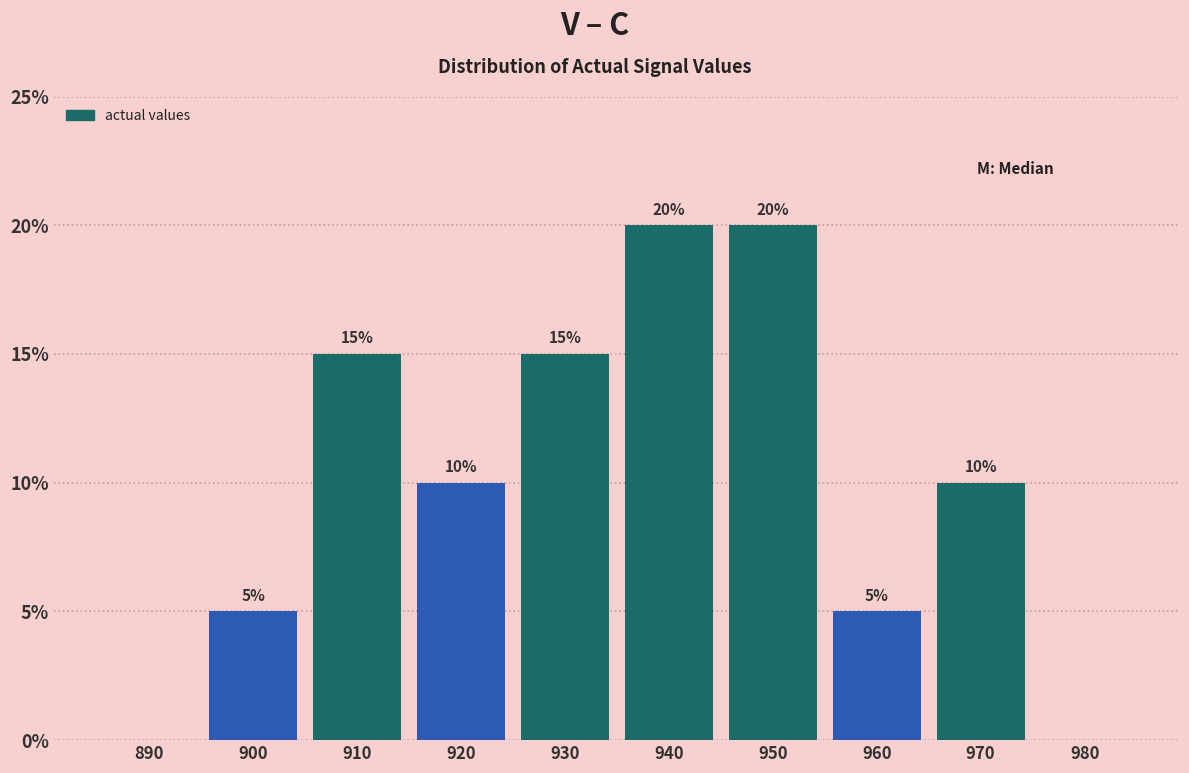

Reading right to left, extract all data points from this chart.

980=0	970=10	960=5	950=20	940=20	930=15	920=10	910=15	900=5	890=0